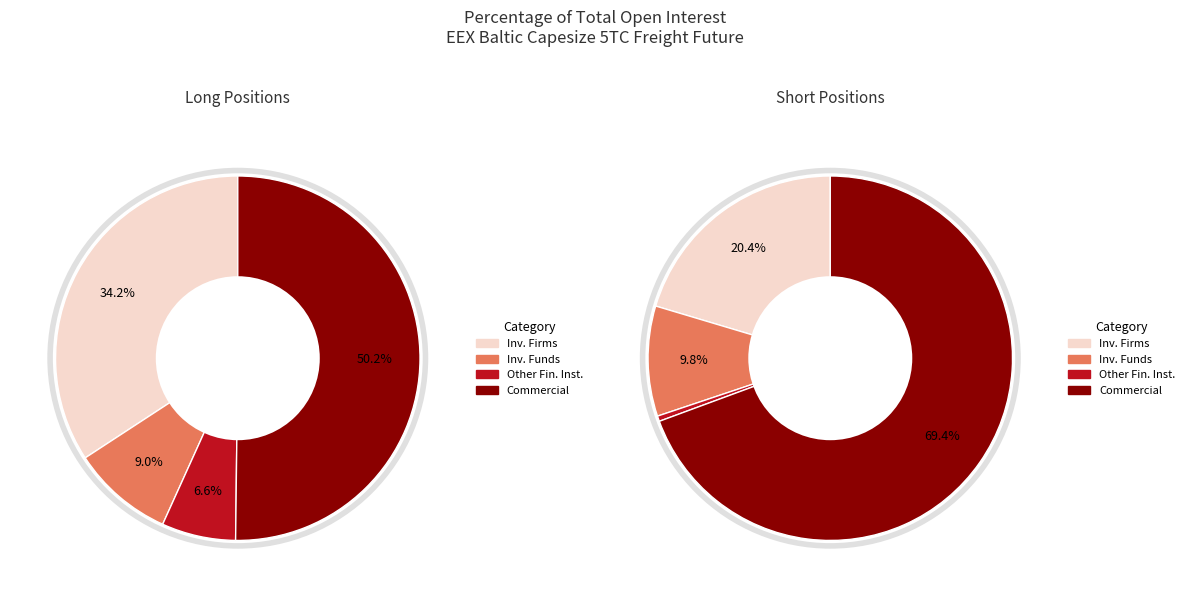

What percentage is NOT represented by Other Financial Institutions?

93.4%